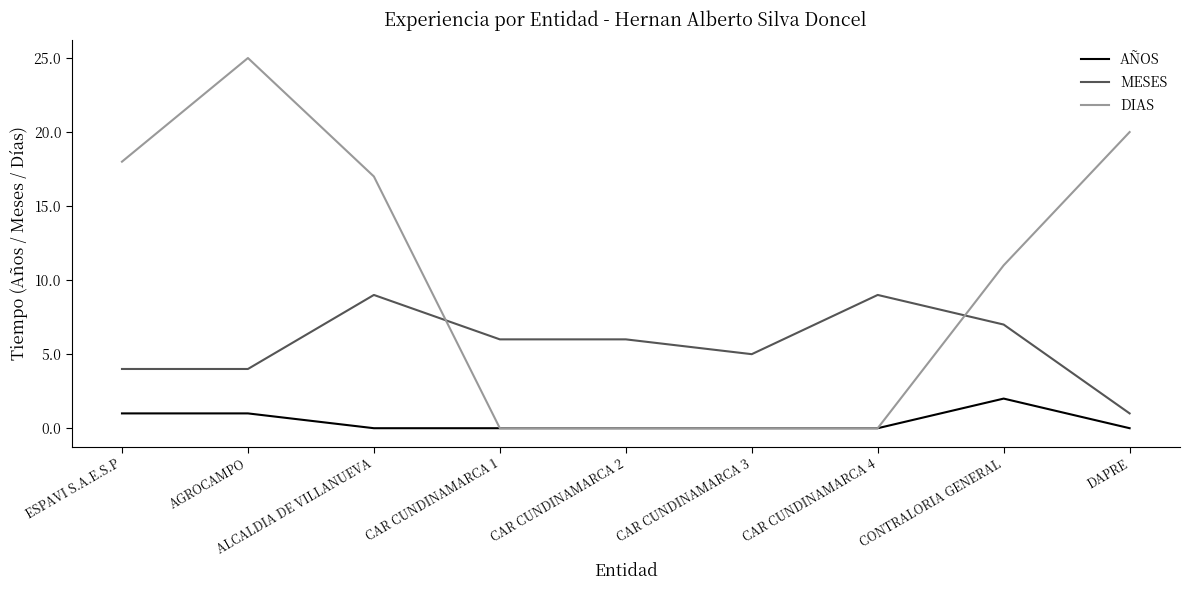

Reading right to left, list all the values displayed in this chart.

AÑOS: DAPRE=0	CONTRALORIA GENERAL=2	CAR CUNDINAMARCA 4=0	CAR CUNDINAMARCA 3=0	CAR CUNDINAMARCA 2=0	CAR CUNDINAMARCA 1=0	ALCALDIA DE VILLANUEVA=0	AGROCAMPO=1	ESPAVI S.A.E.S.P=1
MESES: DAPRE=1	CONTRALORIA GENERAL=7	CAR CUNDINAMARCA 4=9	CAR CUNDINAMARCA 3=5	CAR CUNDINAMARCA 2=6	CAR CUNDINAMARCA 1=6	ALCALDIA DE VILLANUEVA=9	AGROCAMPO=4	ESPAVI S.A.E.S.P=4
DIAS: DAPRE=20	CONTRALORIA GENERAL=11	CAR CUNDINAMARCA 4=0	CAR CUNDINAMARCA 3=0	CAR CUNDINAMARCA 2=0	CAR CUNDINAMARCA 1=0	ALCALDIA DE VILLANUEVA=17	AGROCAMPO=25	ESPAVI S.A.E.S.P=18